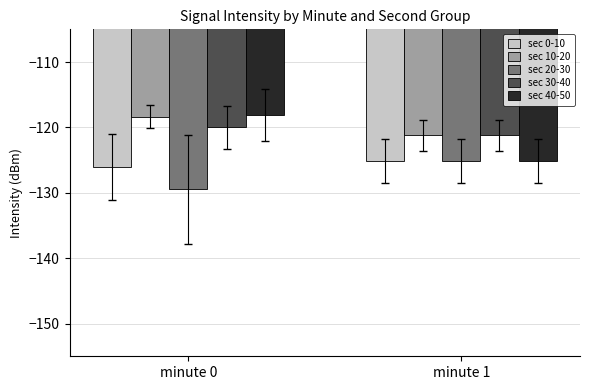

List the labels in order of sec 40-50 value, smallest first.

minute 1, minute 0